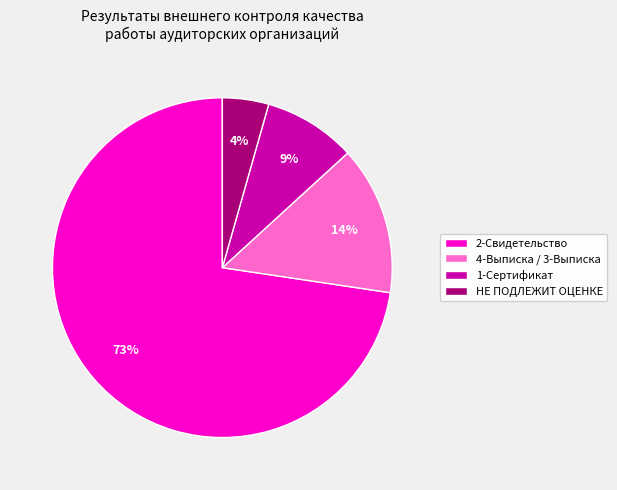

Which category accounts for the majority?

2-Свидетельство